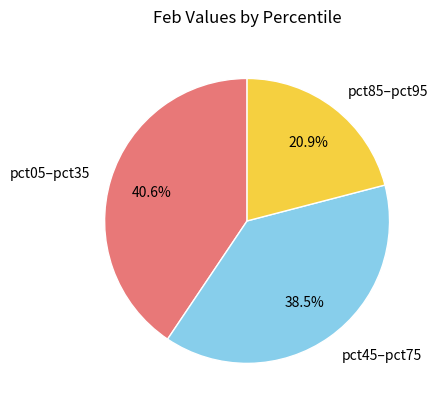

Does any single category account for the majority?

No